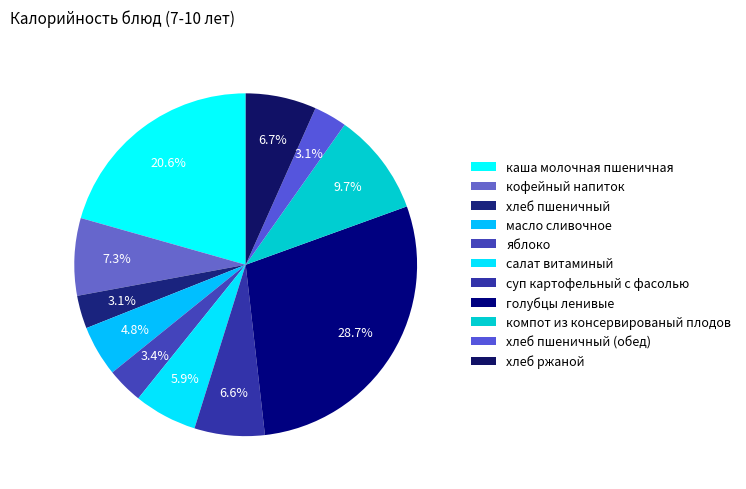

How many segments does this pie chart have?

11